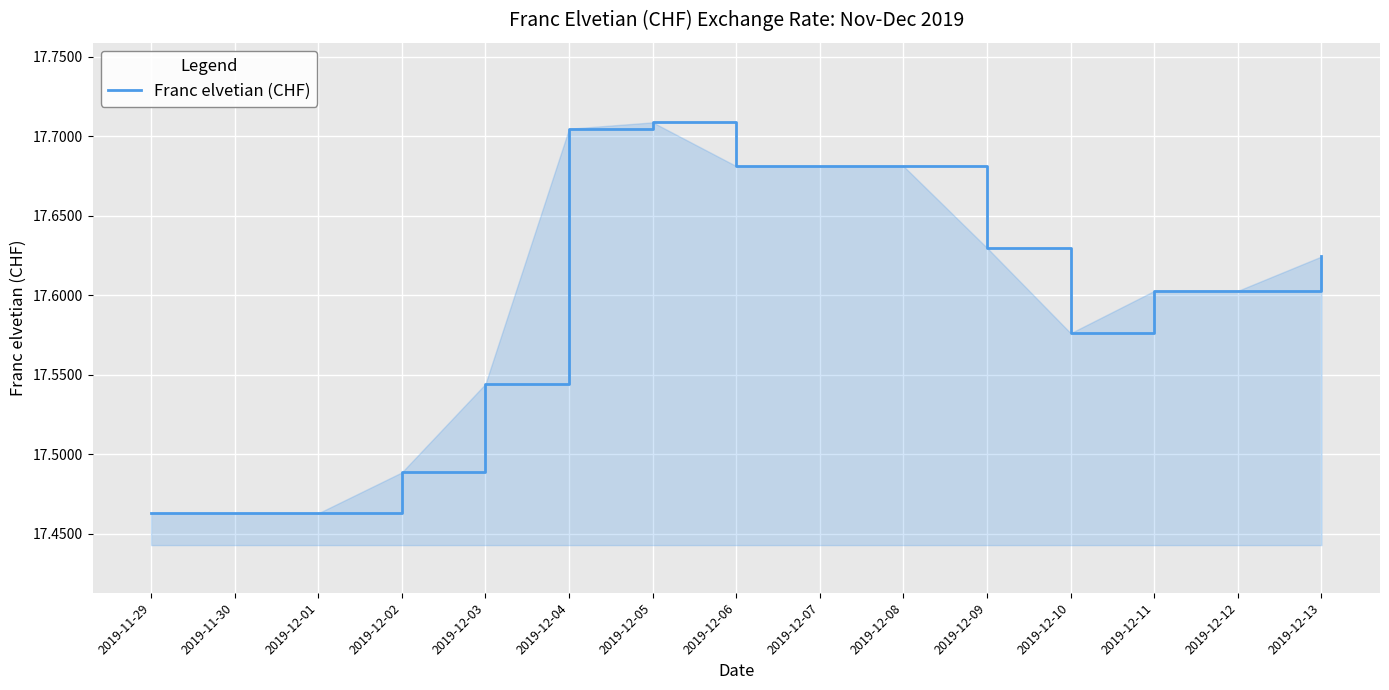

What is the ratio of the value at 2019-12-08 to the value at 2019-12-12?

1.0